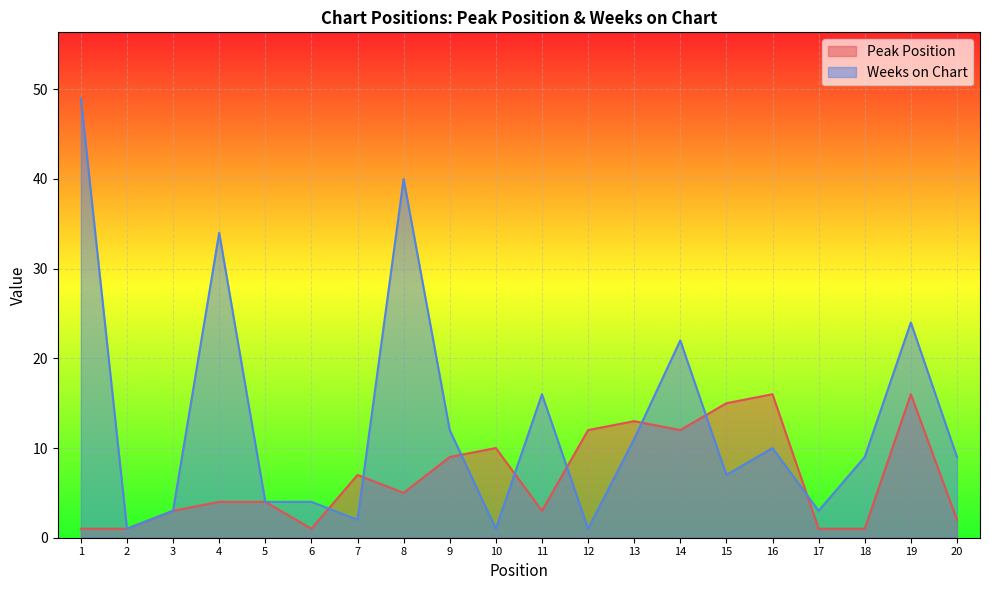

List the series in order of their peak value, lowest first.

Peak Position, Weeks on Chart